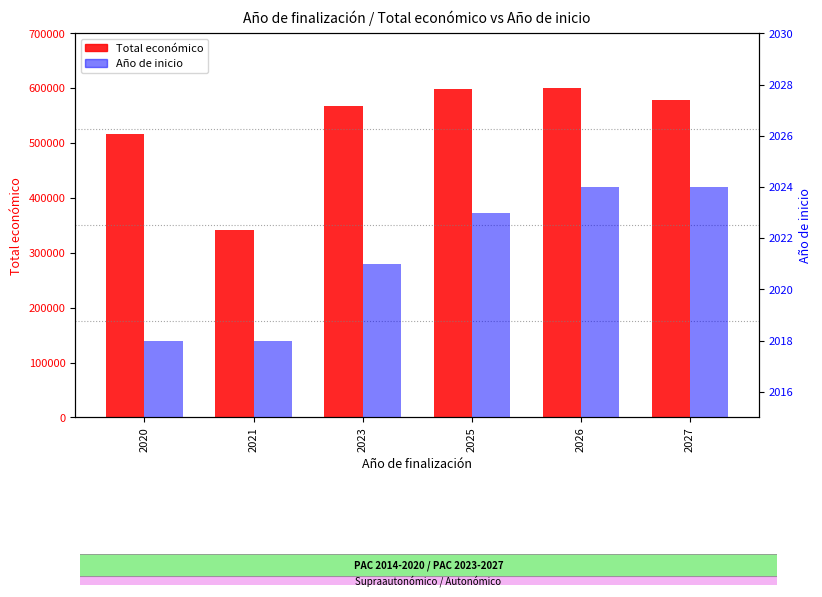

How many values in the Total economico series exceed 579152?

2